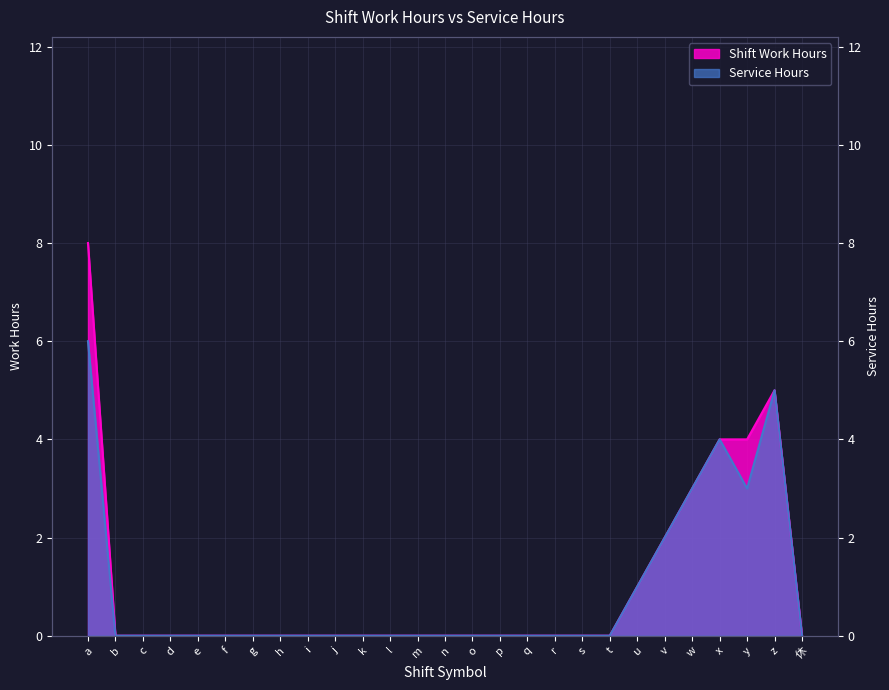

Reading right to left, extract all data points from this chart.

Shift Work Hours: 0	5	4	4	3	2	1	0	0	0	0	0	0	0	0	0	0	0	0	0	0	0	0	0	0	0	8
Service Hours: 0	5	3	4	3	2	1	0	0	0	0	0	0	0	0	0	0	0	0	0	0	0	0	0	0	0	6